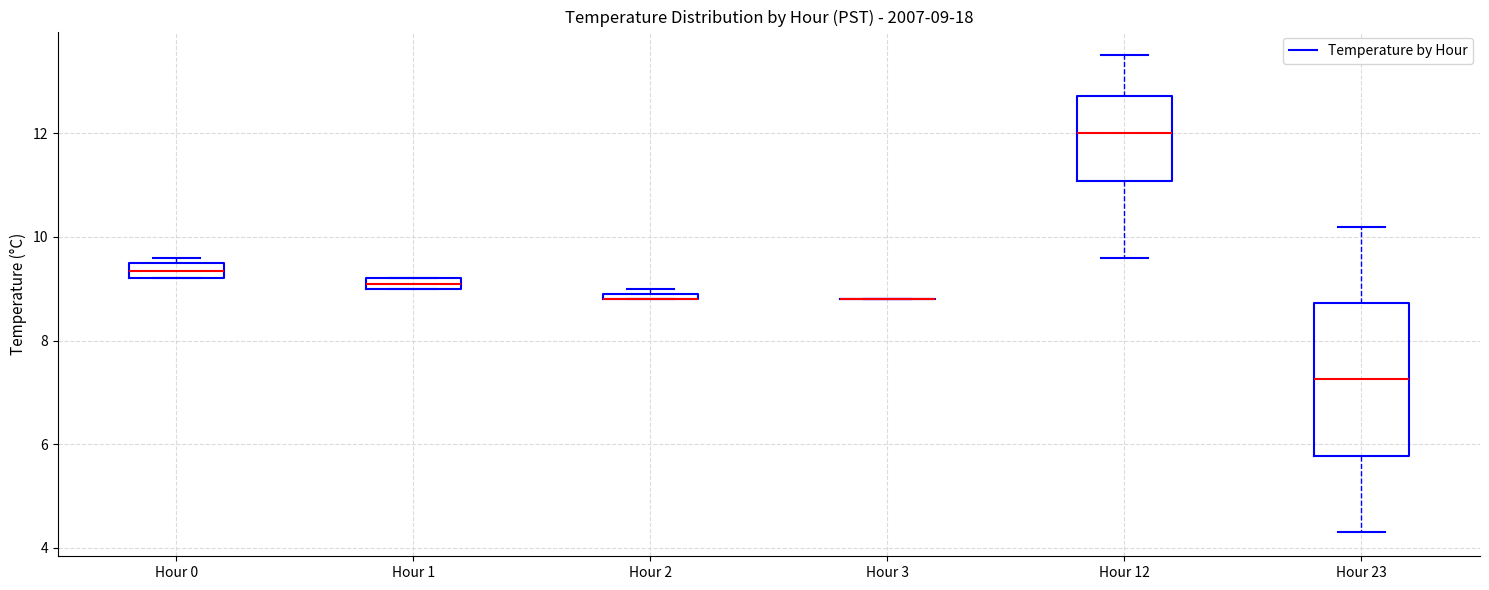

Comparing the boxes themselves (not the whiskers), which one is the tallest?

Hour 23